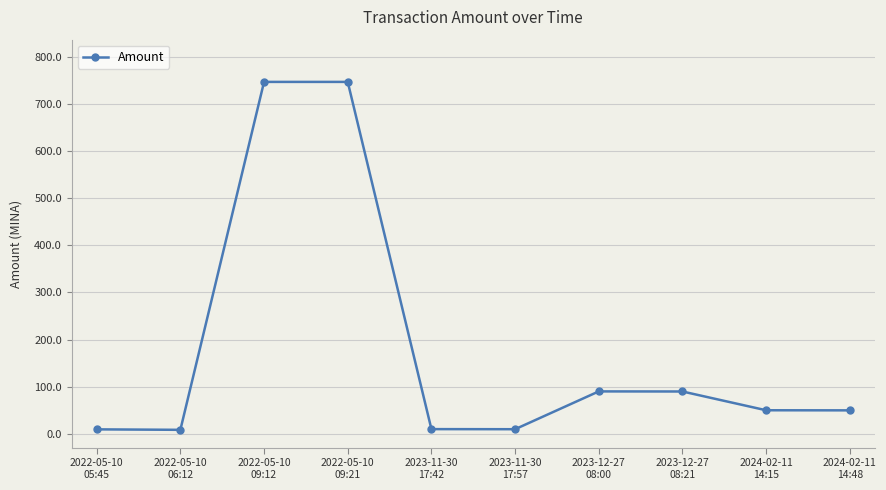

How many points are lower than both their immediate neighbors (excluding endpoints)?

2